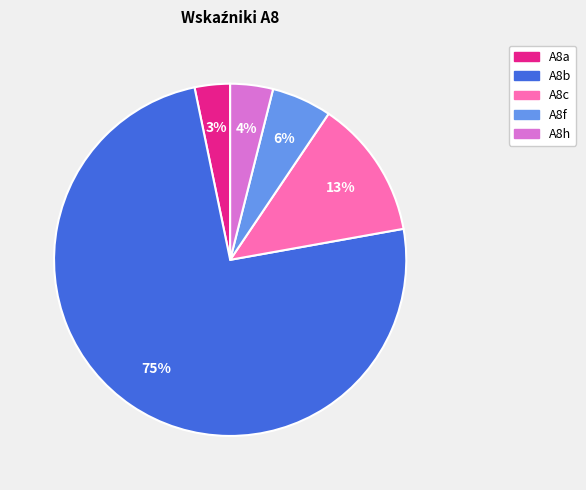

To the nearest percent, what is the average slice percentage?

20%